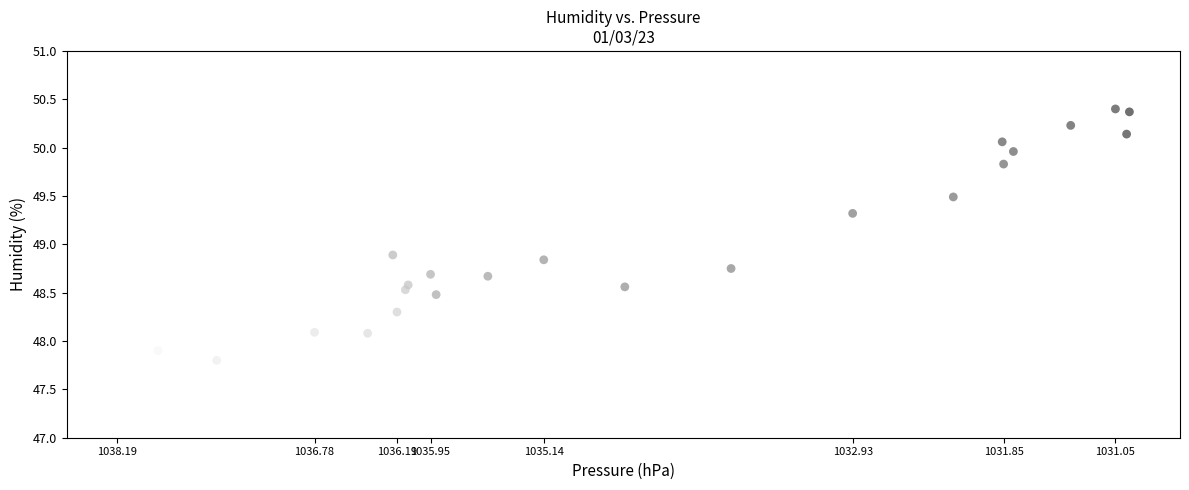

What Y value in the scatter plot is closest to 49?

48.9